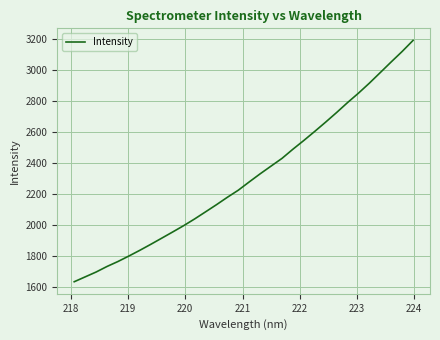

What is the minimum value shown in the chart?

1636.3